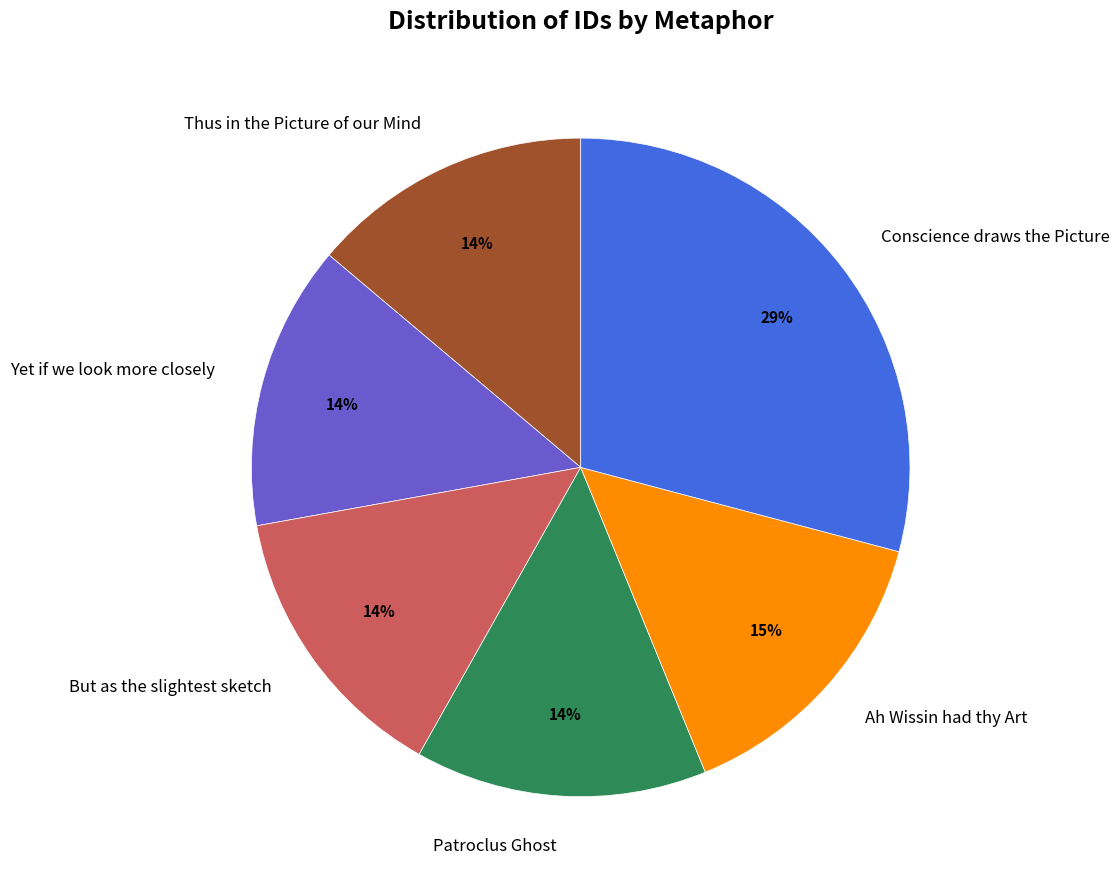

To the nearest percent, what is the combined percentage of But as the slightest sketch and Conscience draws the Picture?

43%